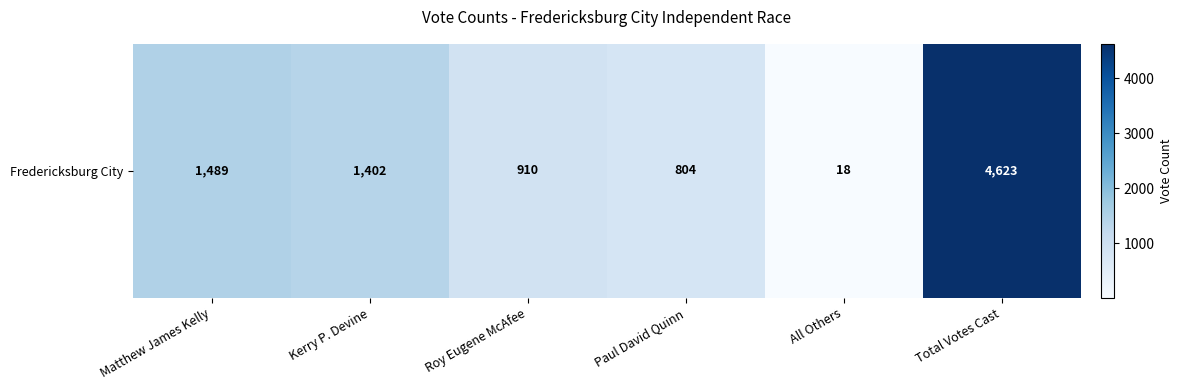

What is the average value?

1541